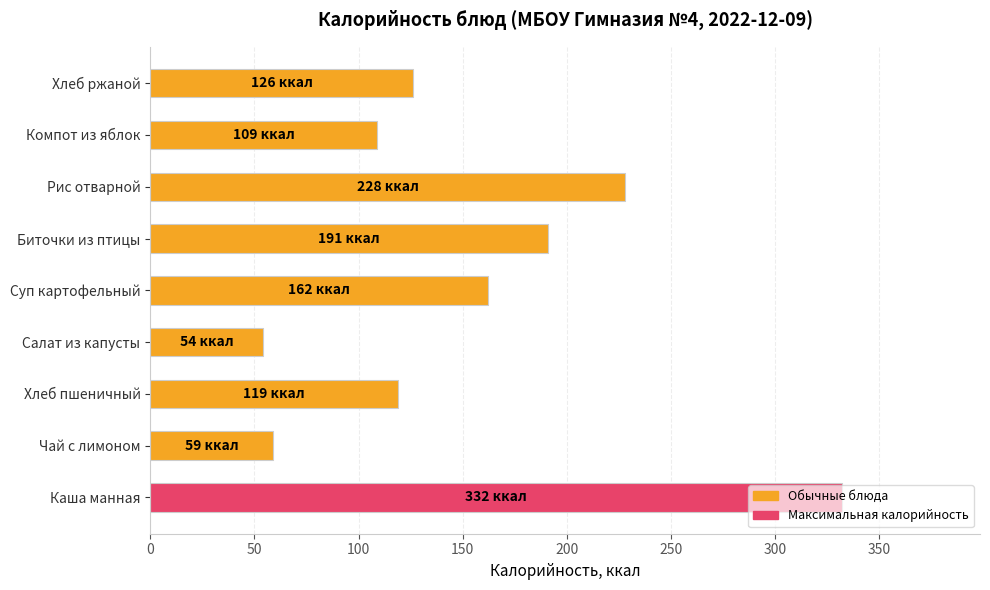

How many data points are less than 126?

4